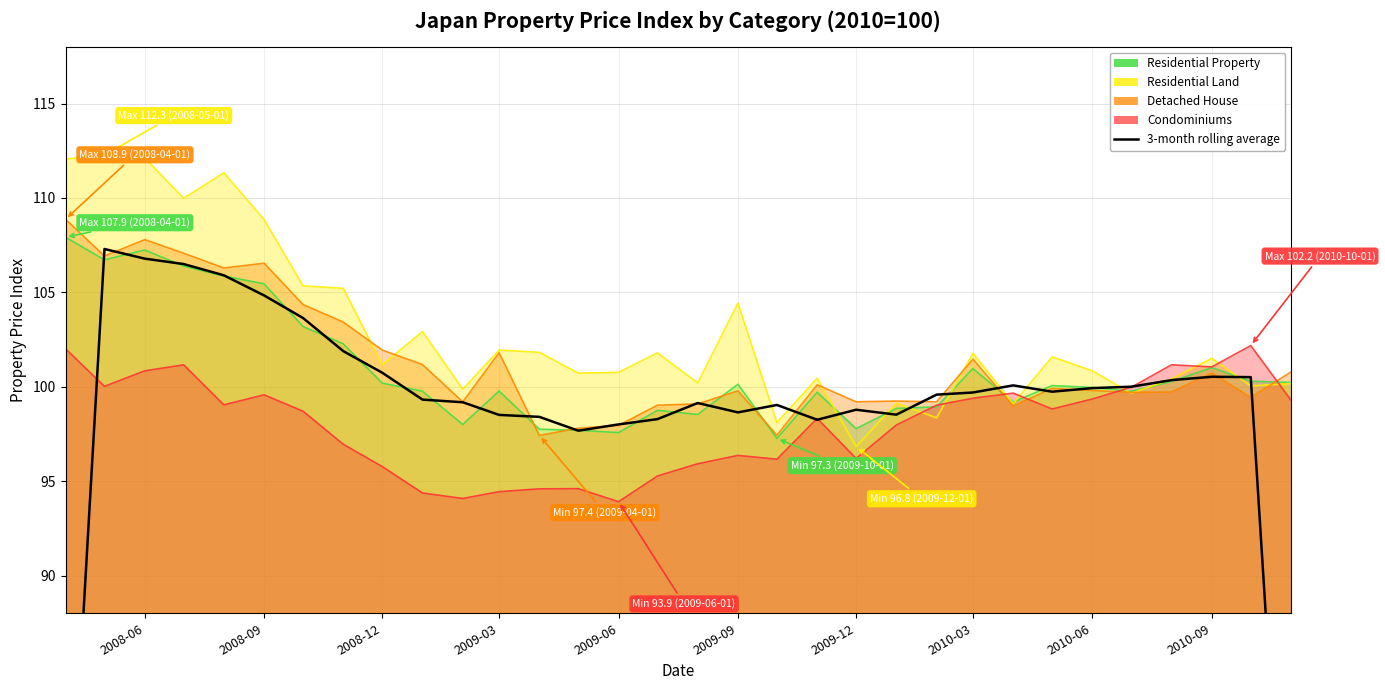

Does the chart have visible grid lines?

Yes